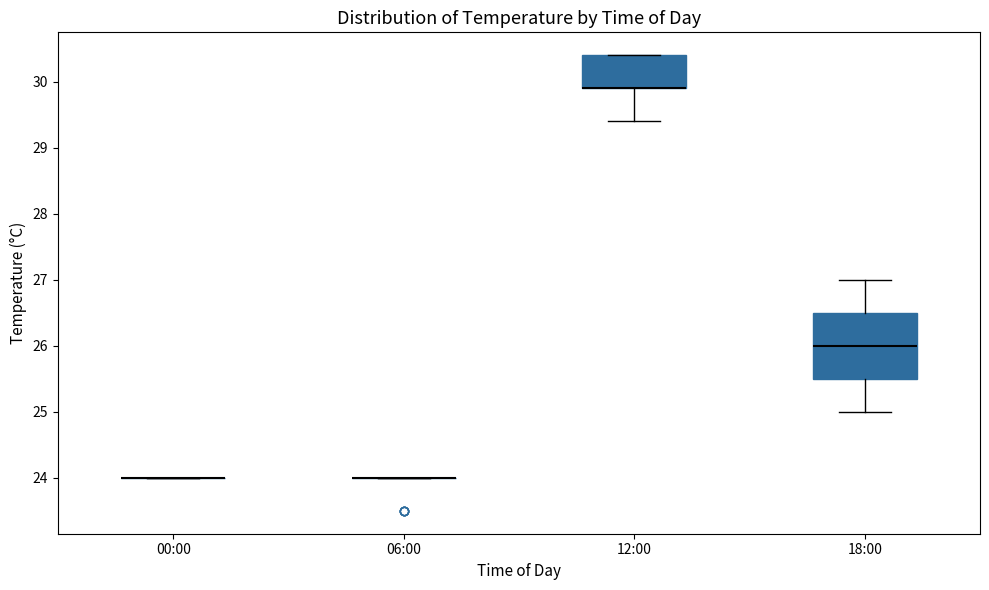

Reading left to right, read every box against the y-axis: the position of its median line, the range the box covers, and the ends of its whiskers. The values are not printed on the chart, so give them approximately, as read against the axis.

00:00: box collapsed to a line at 24.0, whiskers 24.0 to 24.0
06:00: box collapsed to a line at 24.0, whiskers 24.0 to 24.0
12:00: median 29.9 (drawn on the box's lower edge), box 29.9 to 30.4, whiskers 29.4 to 30.4
18:00: median 26.0, box 25.5 to 26.5, whiskers 25.0 to 27.0